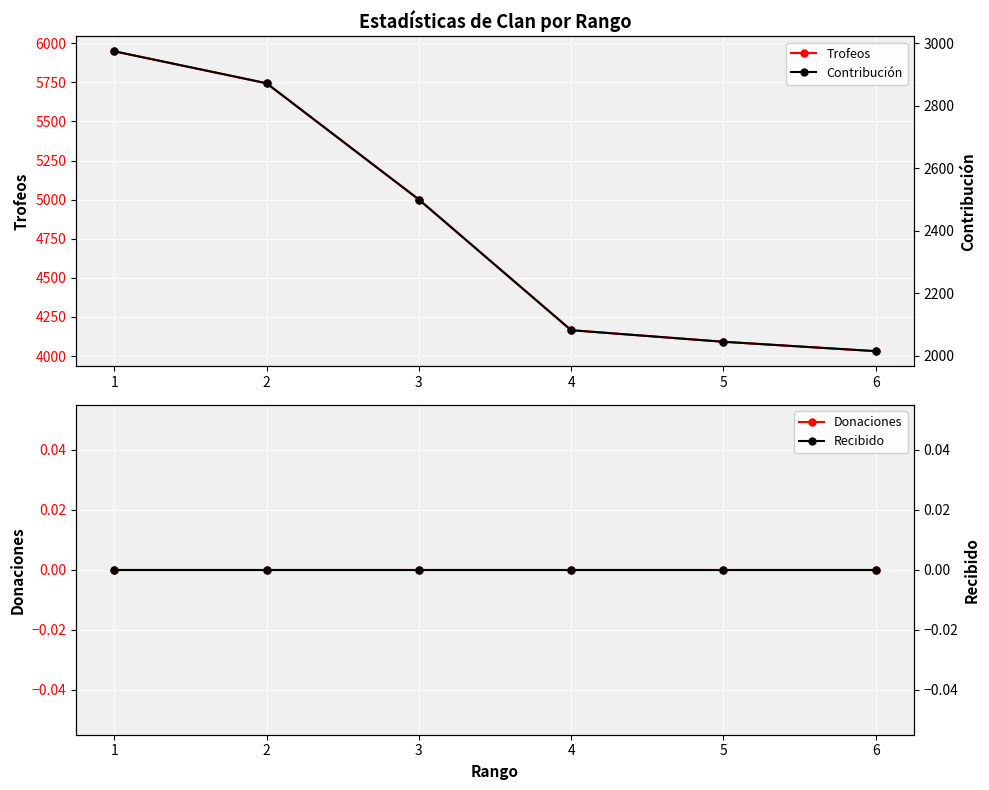

How many data points does each series have?

6